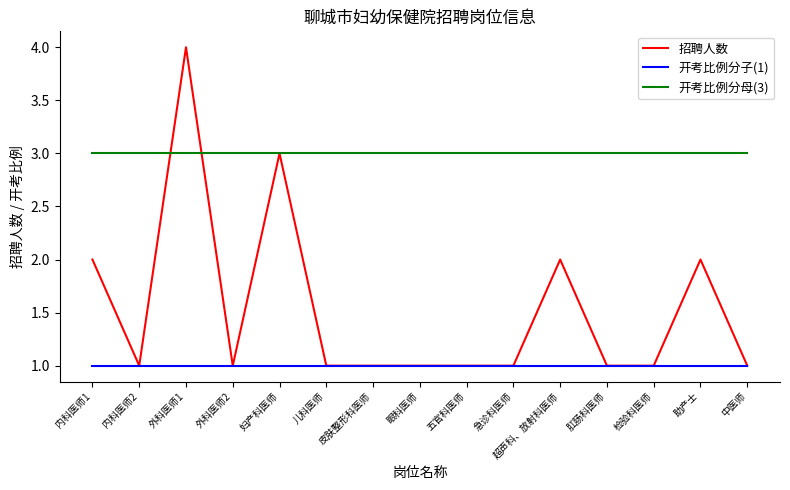

What is the maximum value shown in the chart?

4